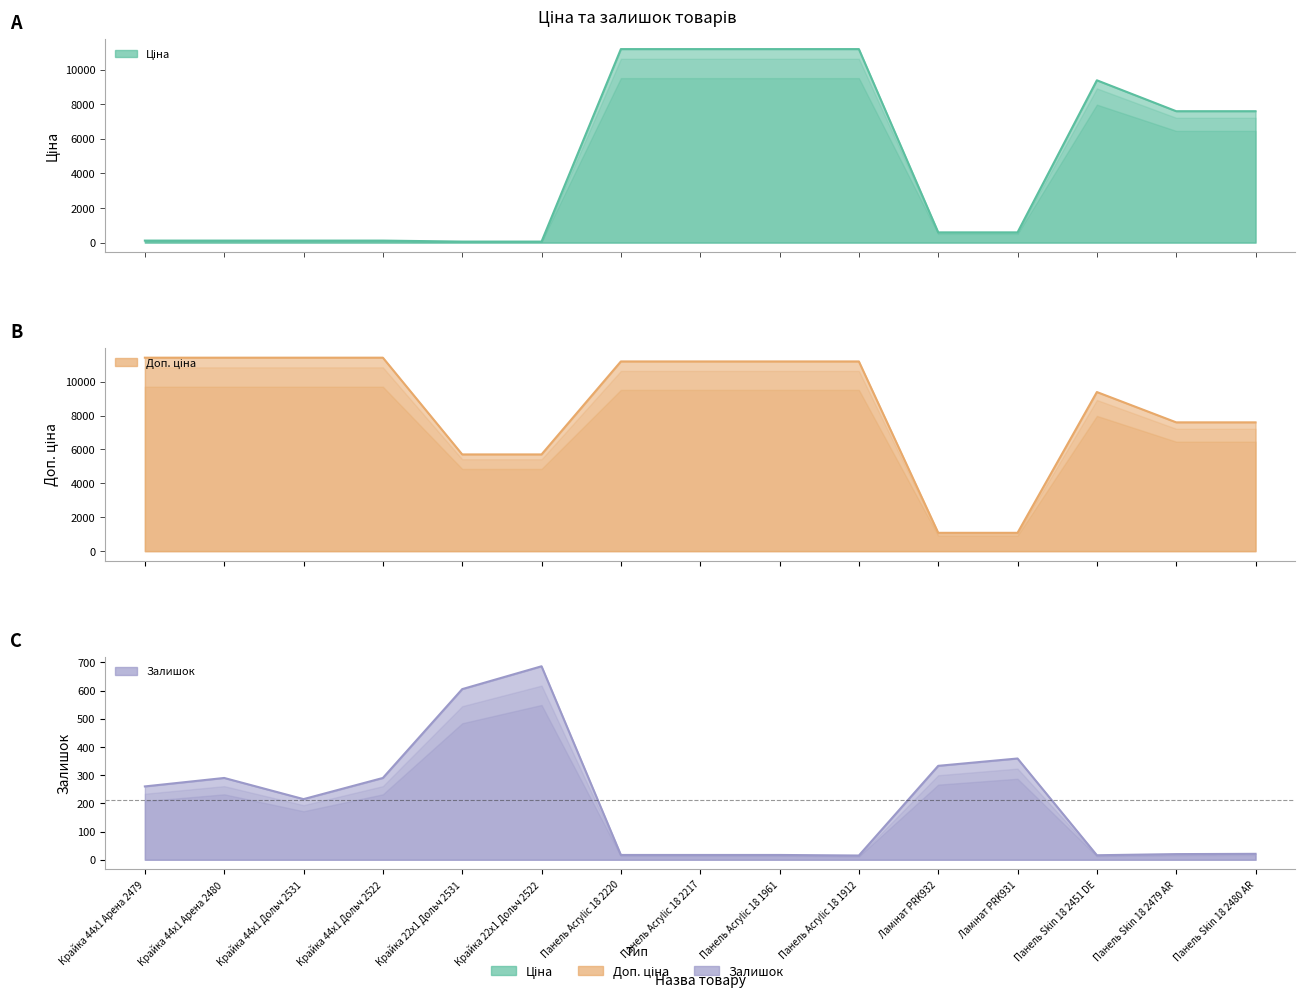

True or false: Залишок has a value of 6.2 at Панель Skin 18 2479 AR.

False